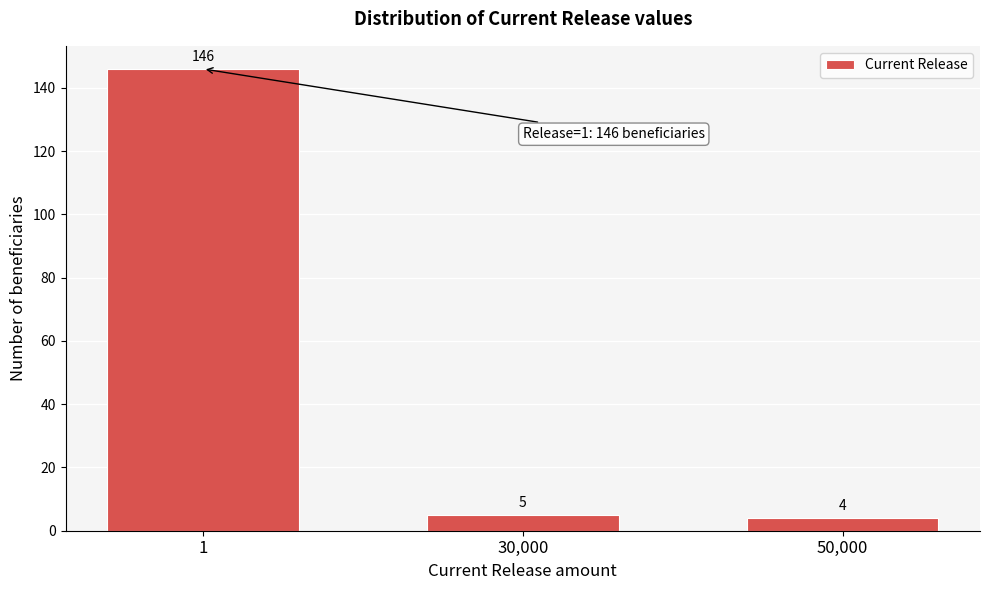

Reading right to left, list all the values displayed in this chart.

50,000=4	30,000=5	1=146